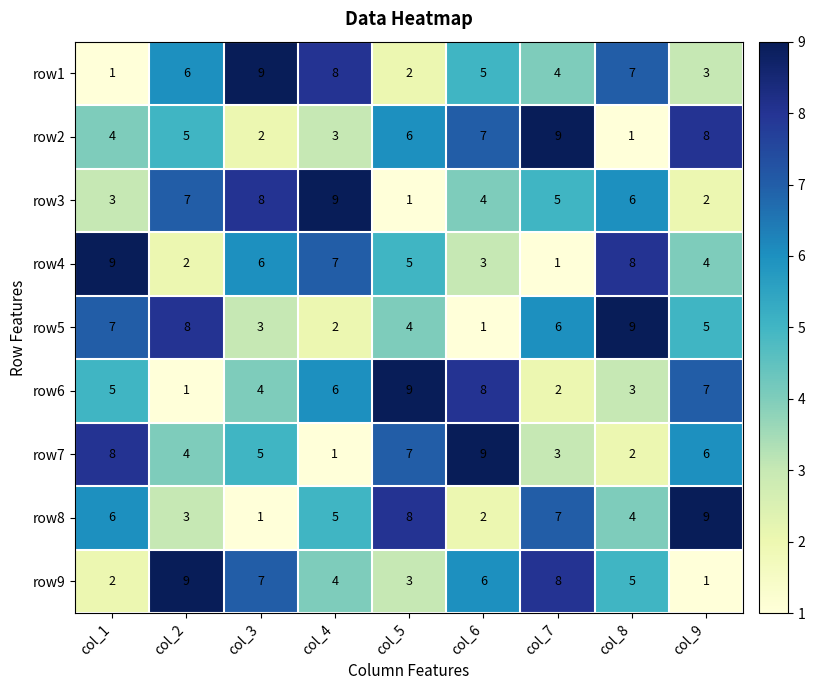

Which category has the highest value in the row8 series?

col_9